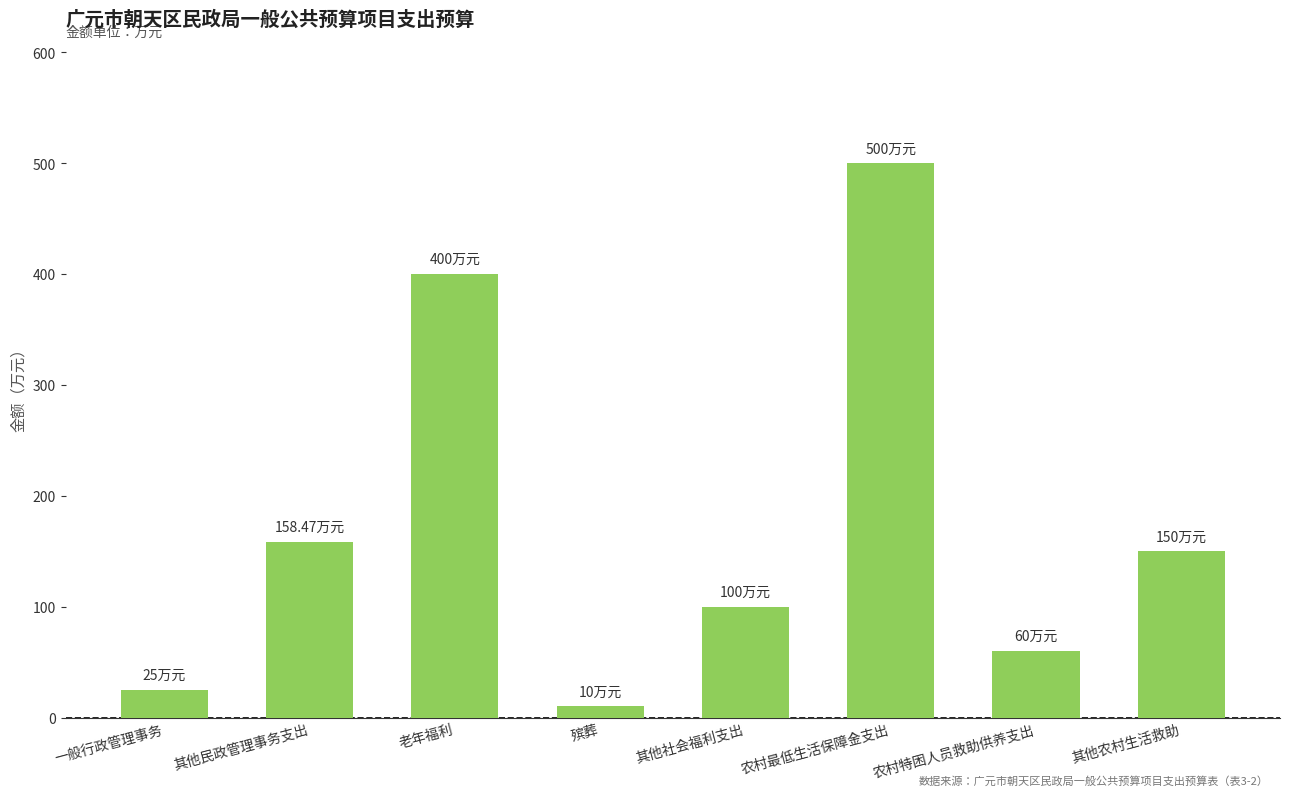

What is the difference between the maximum and minimum values?

490.0